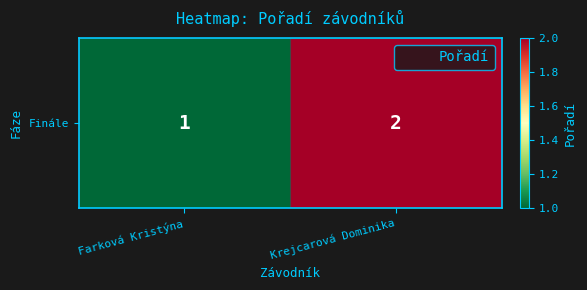

List the labels in order of value, smallest first.

Farková Kristýna, Krejcarová Dominika